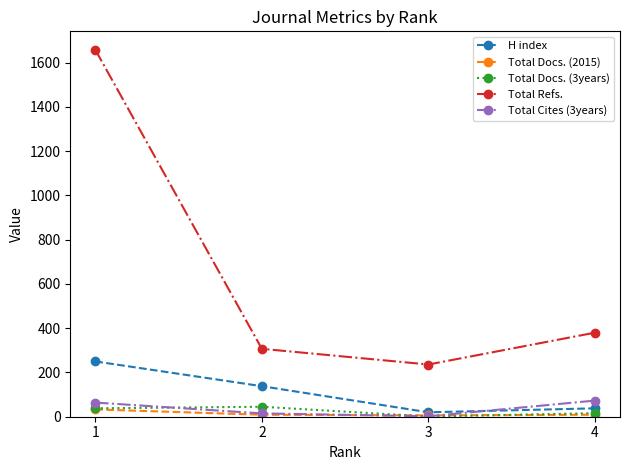

What is the greatest value displayed?

1659